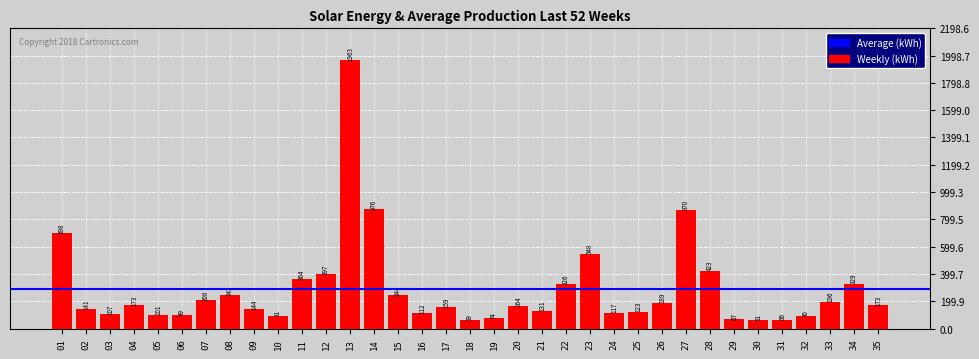

What is the smallest value displayed?

59